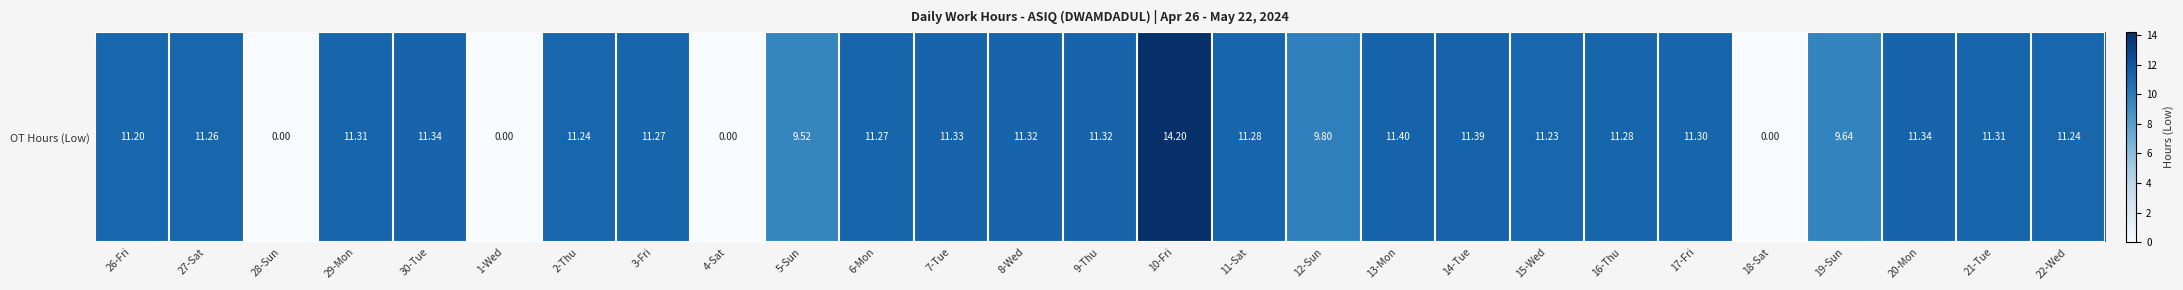

Reading right to left, what are all the values shown in this chart?

22-Wed=11.2	21-Tue=11.3	20-Mon=11.3	19-Sun=9.6	18-Sat=0.0	17-Fri=11.3	16-Thu=11.3	15-Wed=11.2	14-Tue=11.4	13-Mon=11.4	12-Sun=9.8	11-Sat=11.3	10-Fri=14.2	9-Thu=11.3	8-Wed=11.3	7-Tue=11.3	6-Mon=11.3	5-Sun=9.5	4-Sat=0.0	3-Fri=11.3	2-Thu=11.2	1-Wed=0.0	30-Tue=11.3	29-Mon=11.3	28-Sun=0.0	27-Sat=11.3	26-Fri=11.2